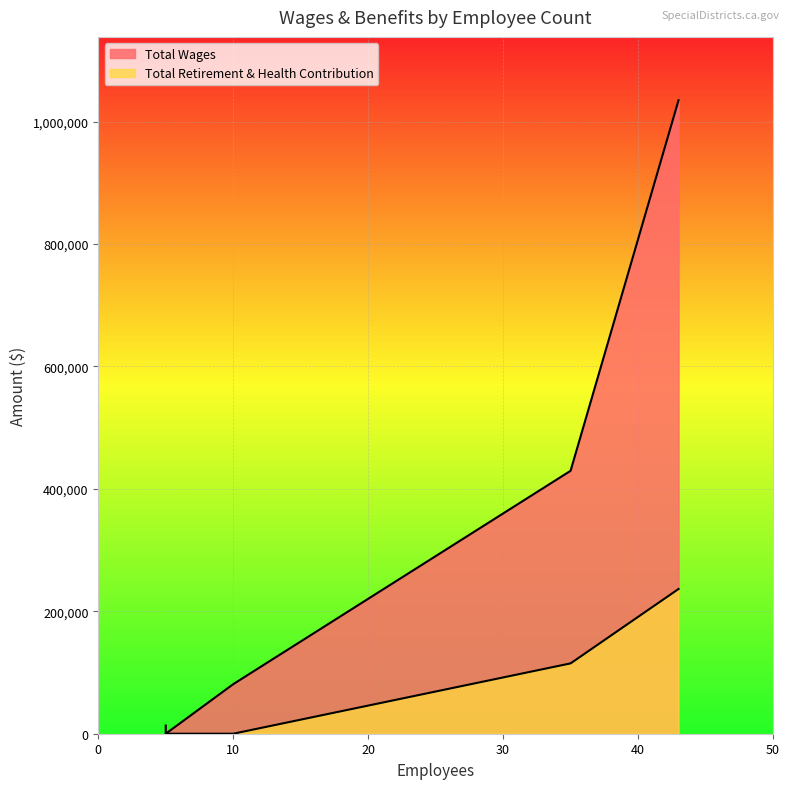

Reading right to left, list all the values displayed in this chart.

Total Wages: 5=0	5=13299	10=80968	35=429599	43=1035043
Total Retirement & Health Contribution: 5=0	5=0	10=0	35=114926	43=236486